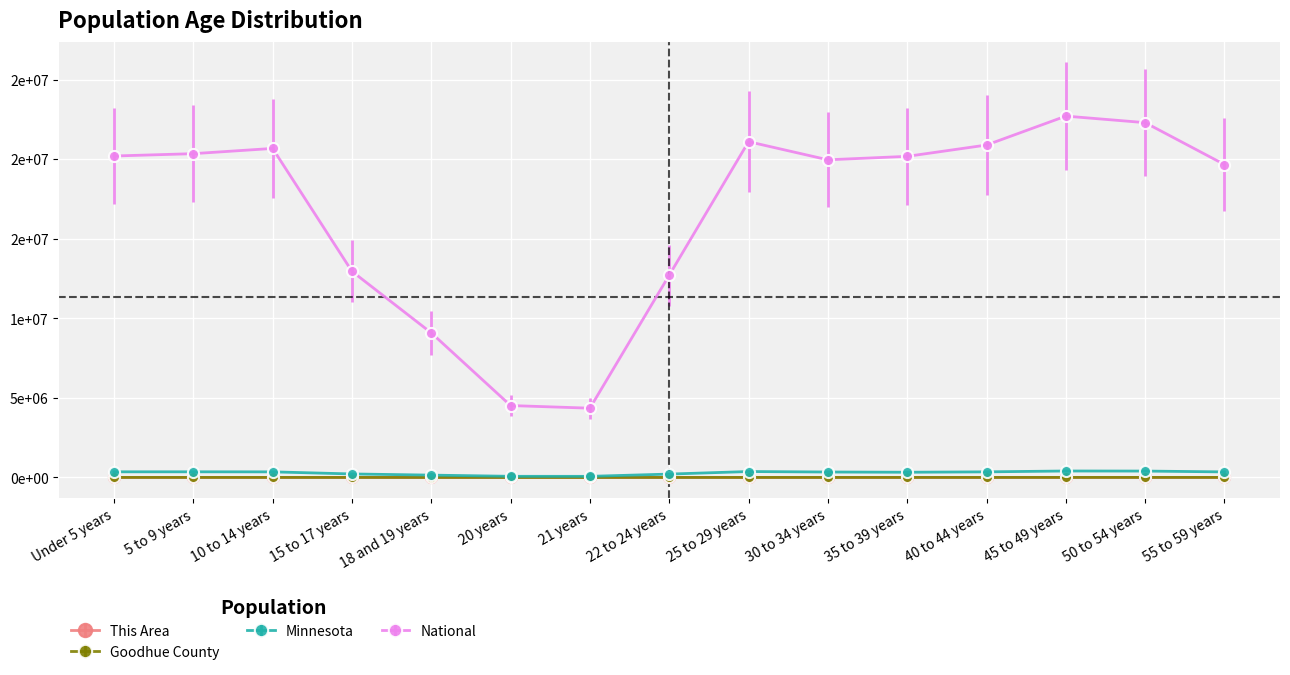

What is the total value across all series at 20 years?

4592267.0